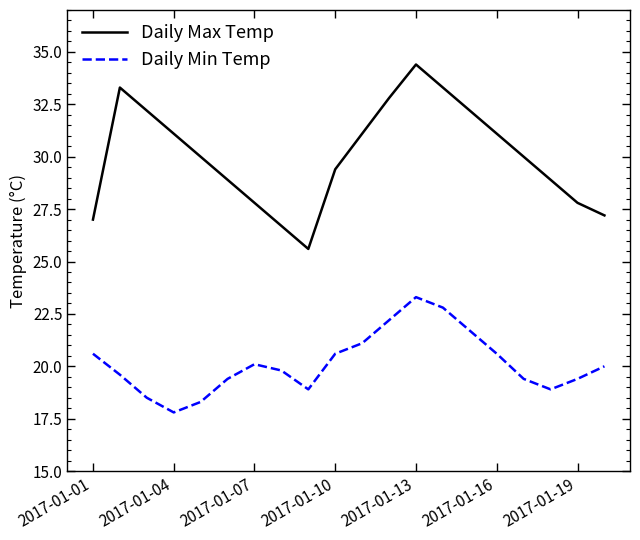

What is the difference between the maximum and minimum values in the Daily Max Temp series?

8.8